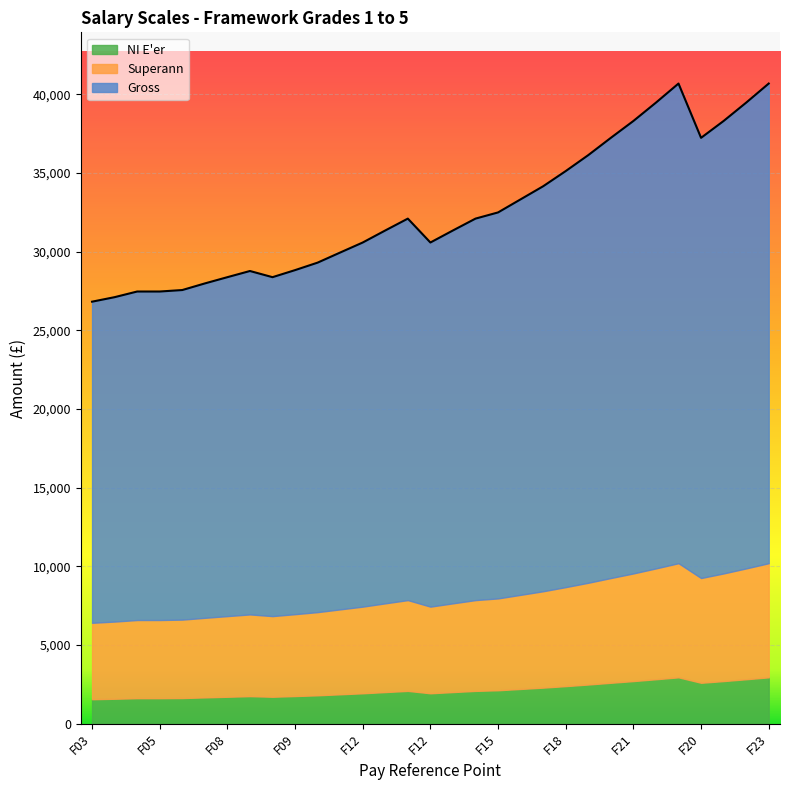

True or false: Gross and NI E'er cross at least once.

False